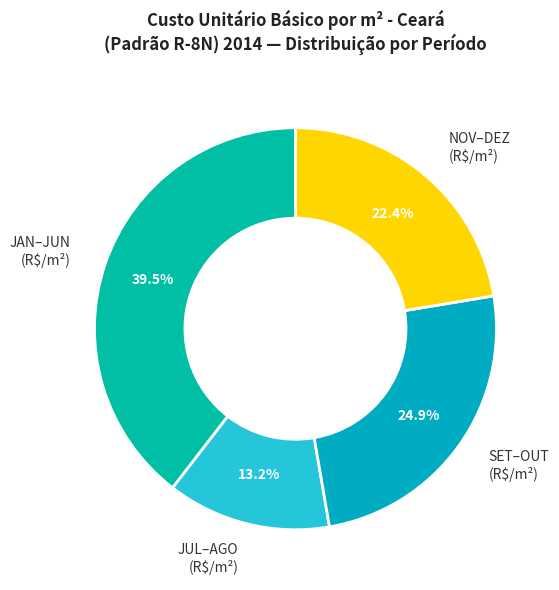

Is there any slice that represents more than half of the pie?

No